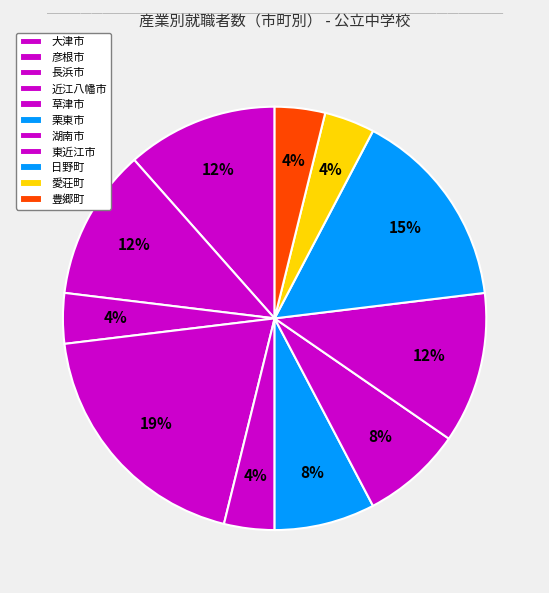

What portion of the pie excludes 草津市?

96.2%